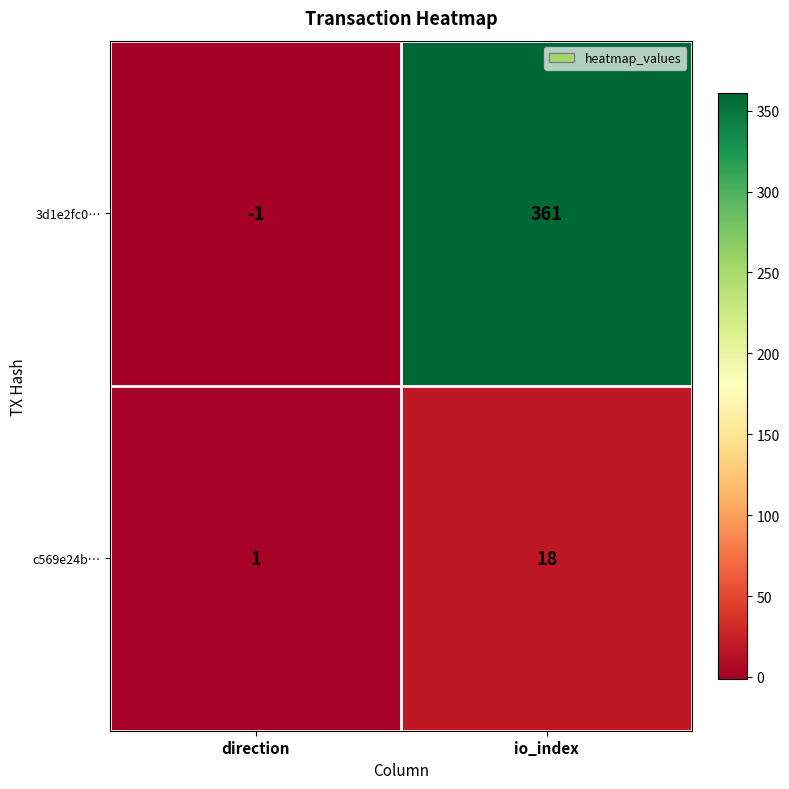

Is it true that c569e24b… equals 1 at direction?

True